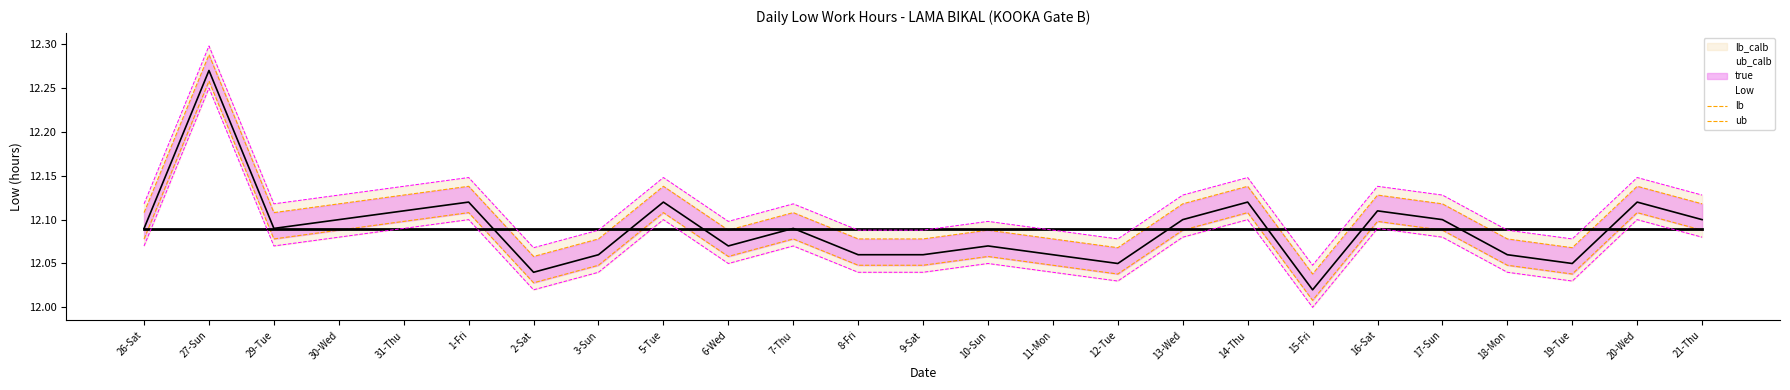

Does the chart display data point markers on the line(s)?

No